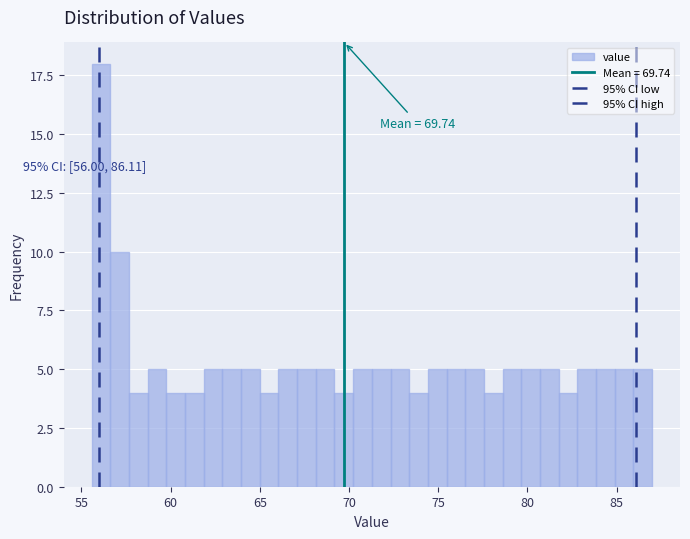

Read against the x-axis, roughly where is the centre of the tallest bar?

56.0